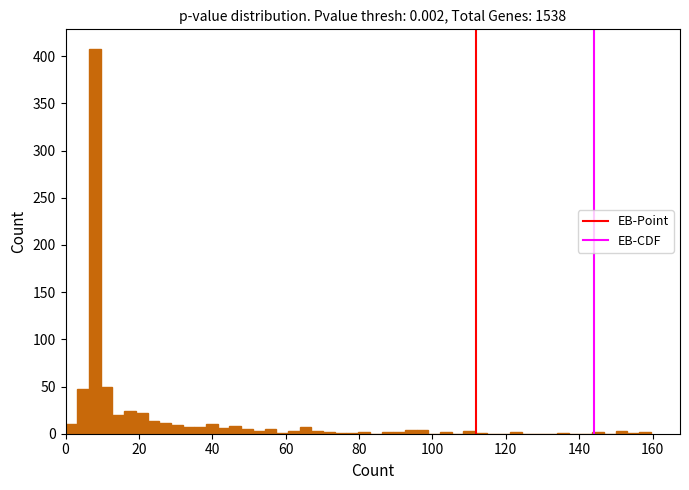

Read against the x-axis, roughly where is the centre of the tallest bar?

8